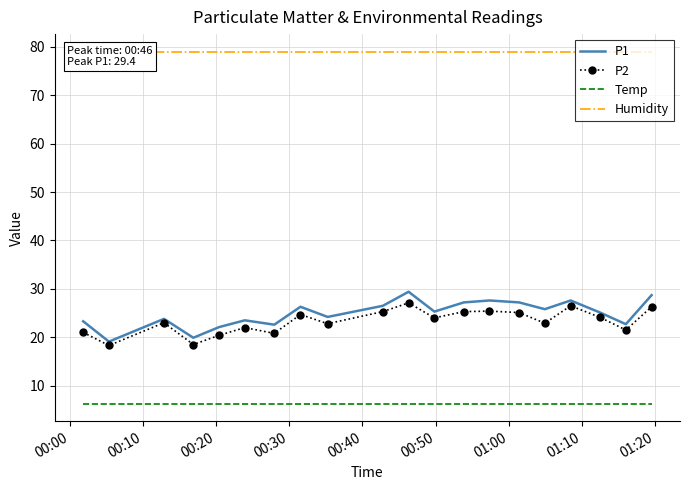

True or false: P2 has a value of 8.0 at 10.

False